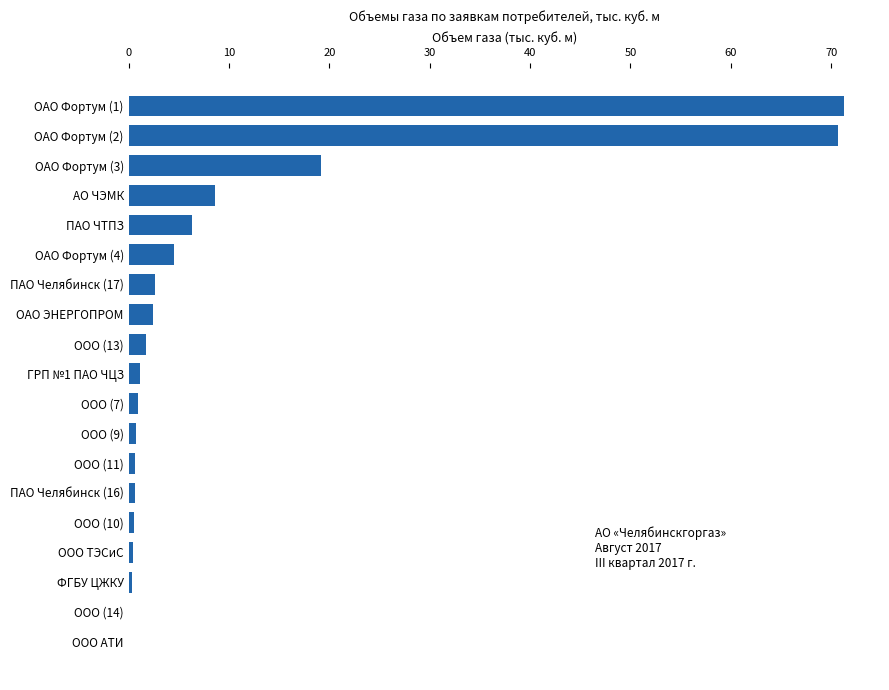

The value at АО ЧЭМК is 8.6. True or false?

True